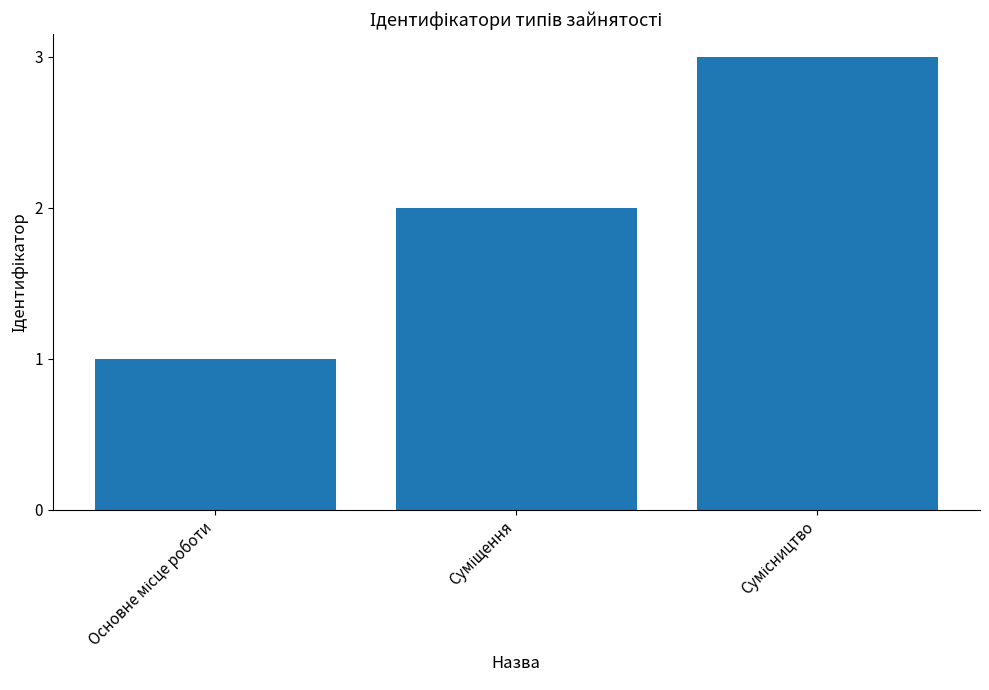

What is the maximum value shown in the chart?

3